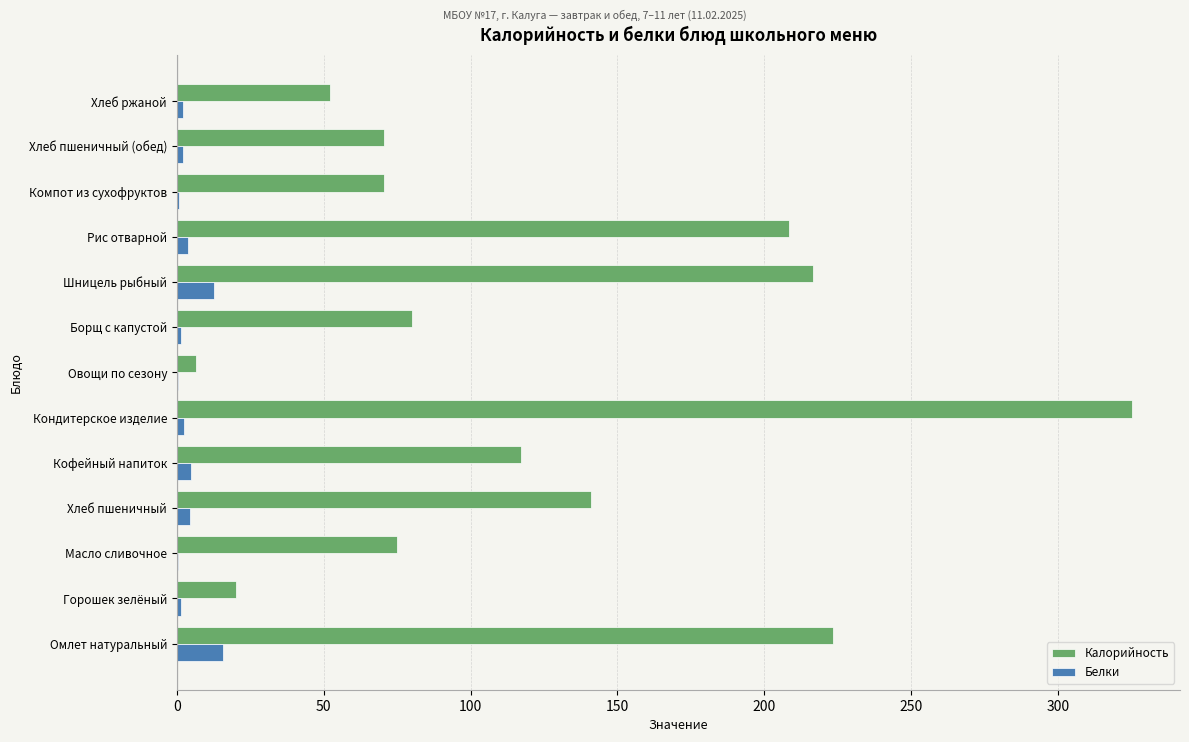

What are all the series names shown in the legend?

Калорийность, Белки